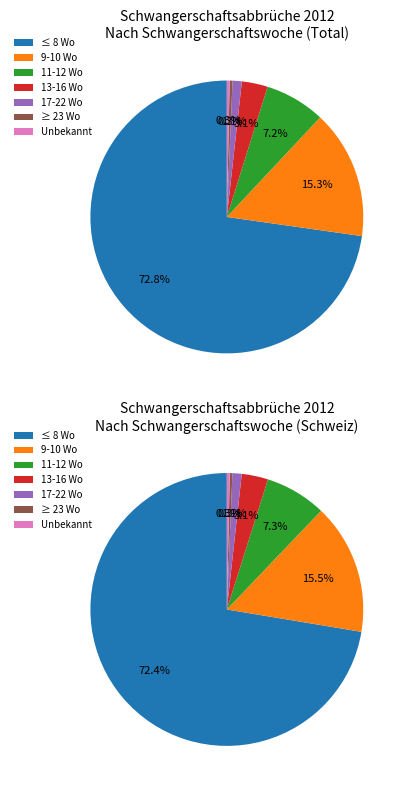

How much of the chart is everything except 17-22 Wo?

98.9%